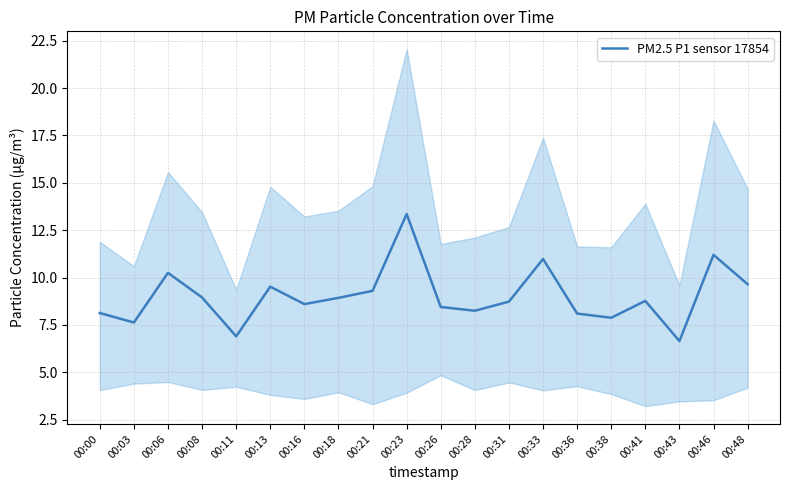

The chart shows a value of 11.2 at 00:46. True or false?

True